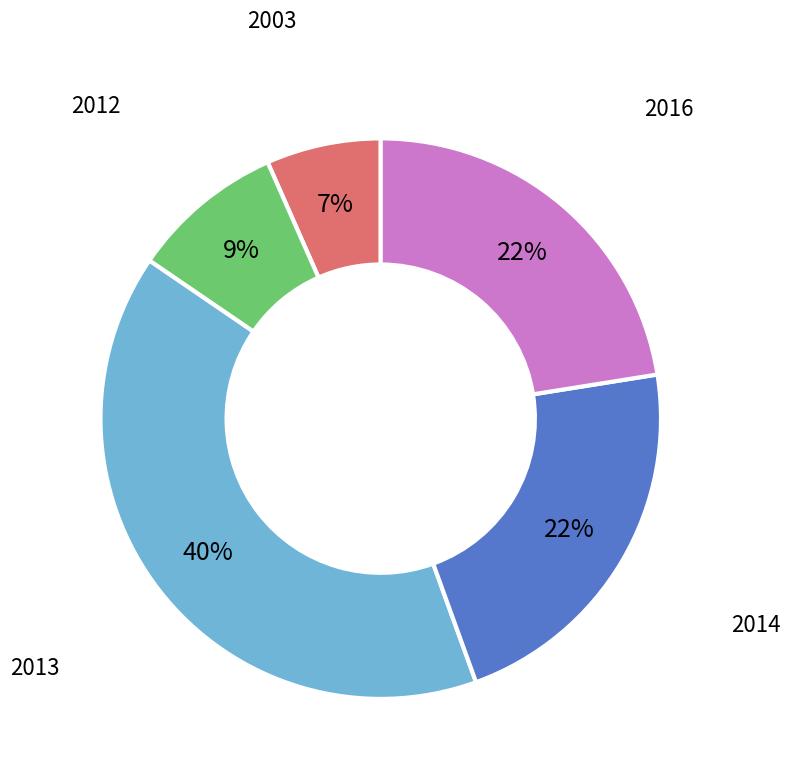

Is there any slice that represents more than half of the pie?

No